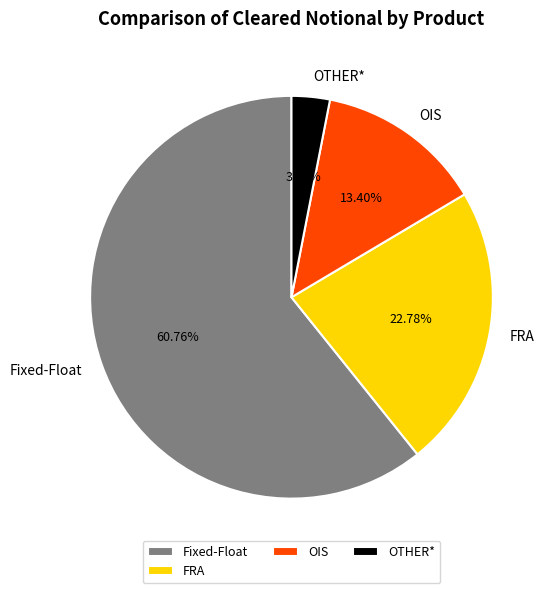

Is there any slice that represents more than half of the pie?

Yes